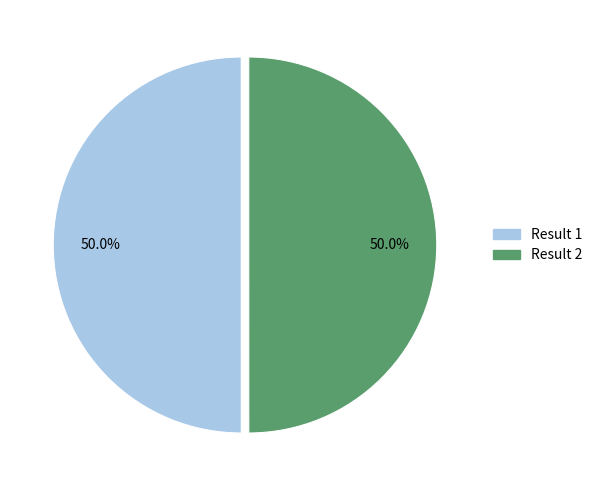

How many slices are in this pie chart?

2